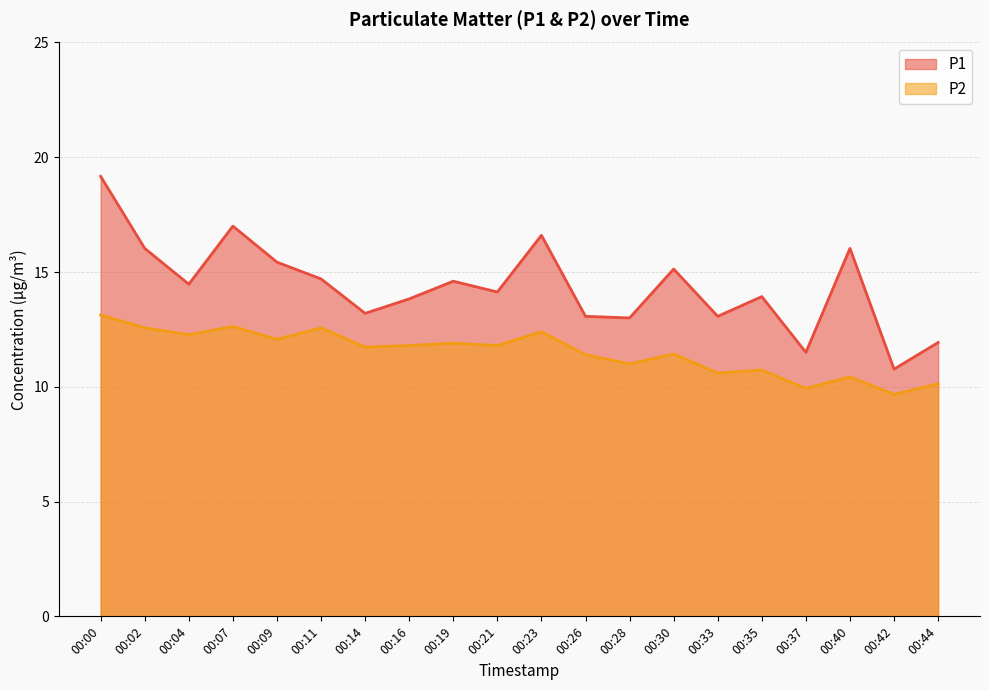

Which series changed the most between 00:09 and 00:23?

P1